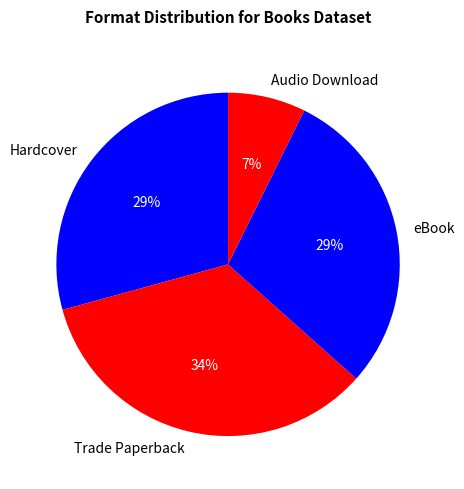

To the nearest percent, what is the difference between the Audio Download and eBook slice percentages?

22%